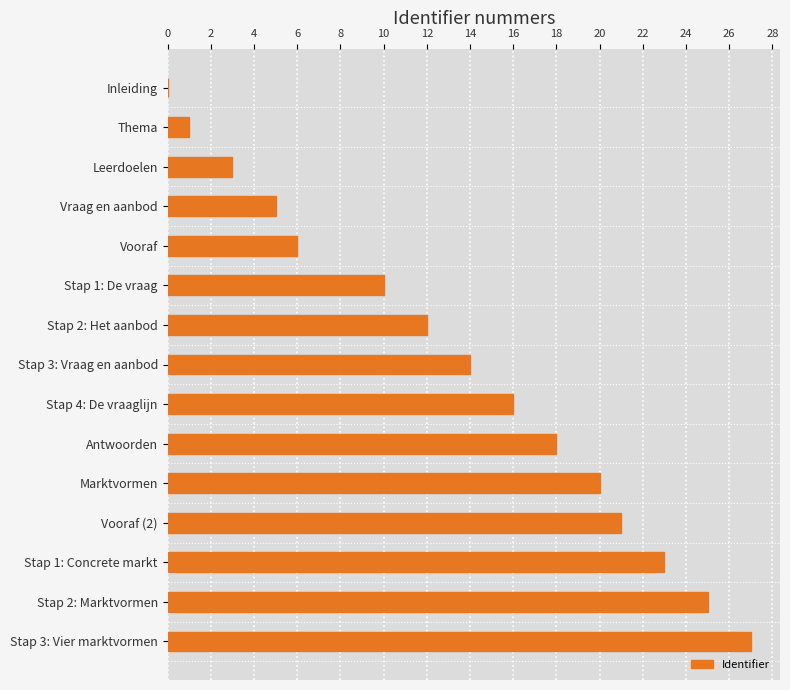

True or false: the data shows 9 at Marktvormen.

False